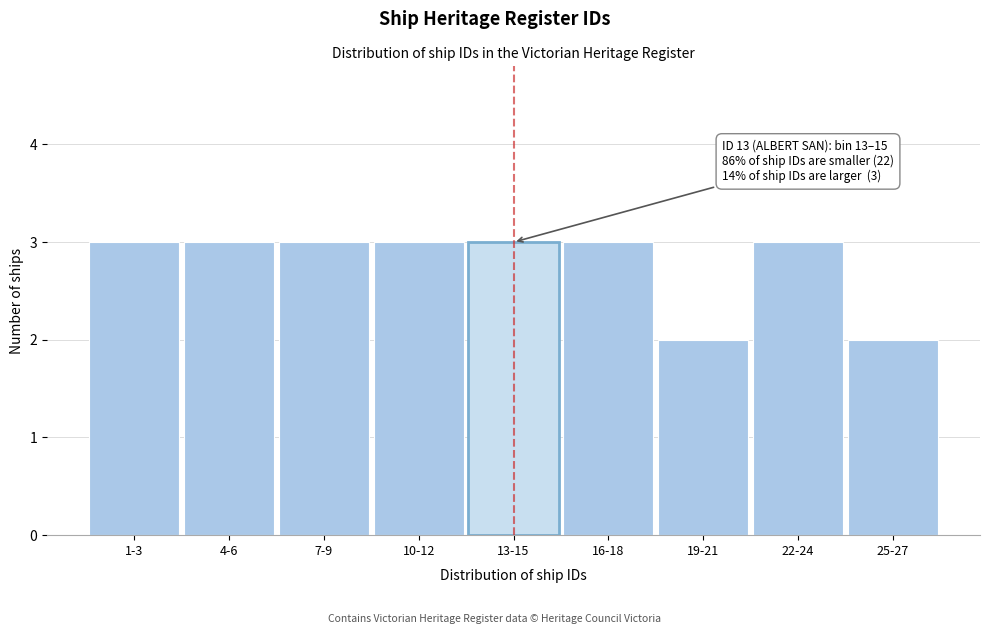

Reading left to right, what are all the values shown in this chart?

1-3=3	4-6=3	7-9=3	10-12=3	13-15=3	16-18=3	19-21=2	22-24=3	25-27=2